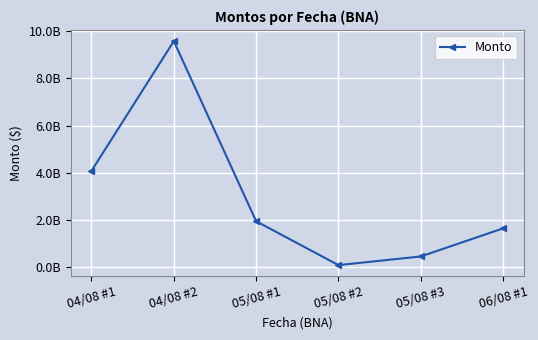

How many interior local valleys (lower than both neighbors) does the data have?

1